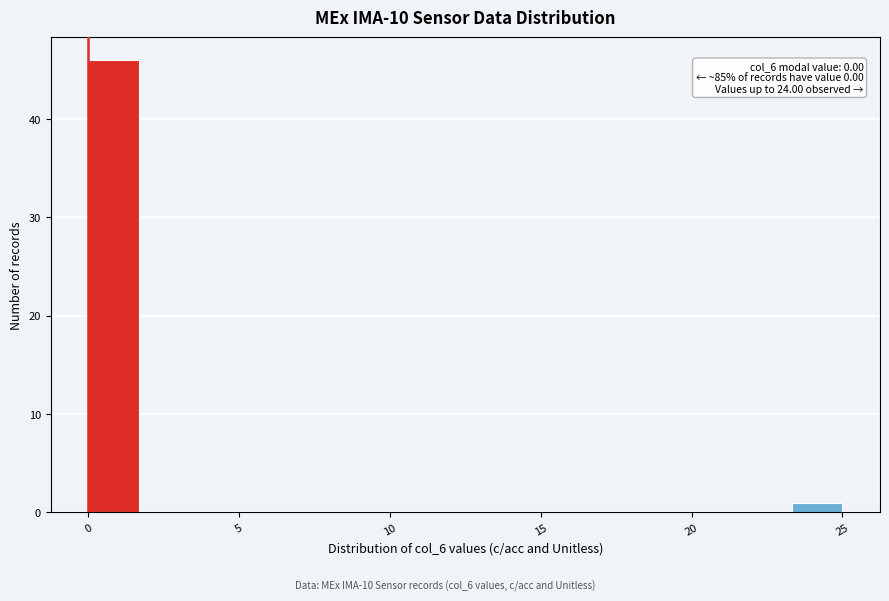

Read against the x-axis, roughly where is the centre of the tallest bar?

1.0